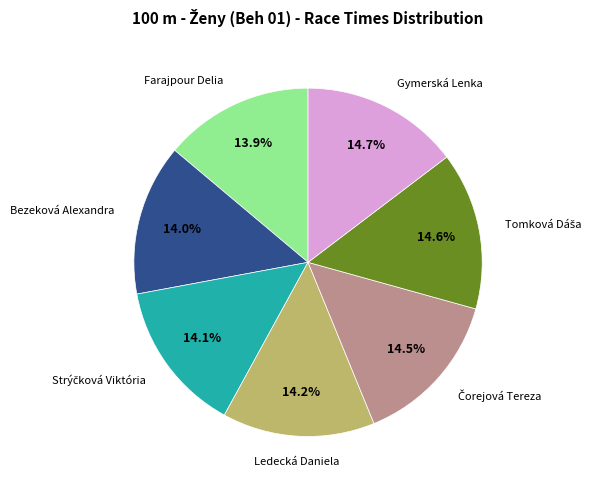

Is there any slice that represents more than half of the pie?

No